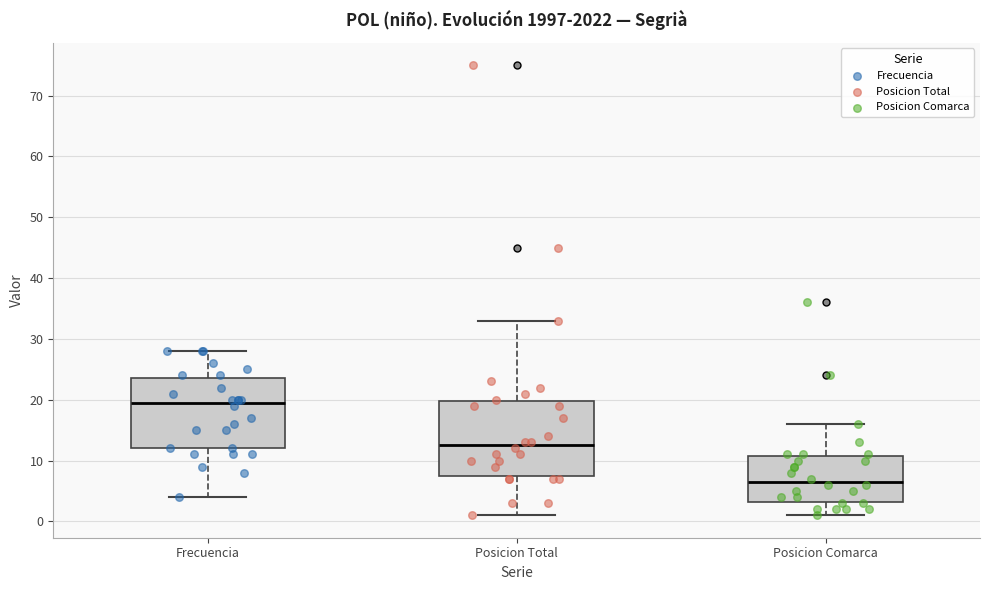

Reading left to right, transcribe this box plot: for each box, give where its median line is, the range the box spans, and where its two whiskers end, as read against the y-axis. The values are not printed on the chart, so give them approximately, as read against the axis.

Frecuencia: median 20, box 12 to 24, whiskers 4 to 28
Posicion Total: median 13, box 8 to 20, whiskers 1 to 33
Posicion Comarca: median 7, box 3 to 11, whiskers 1 to 16